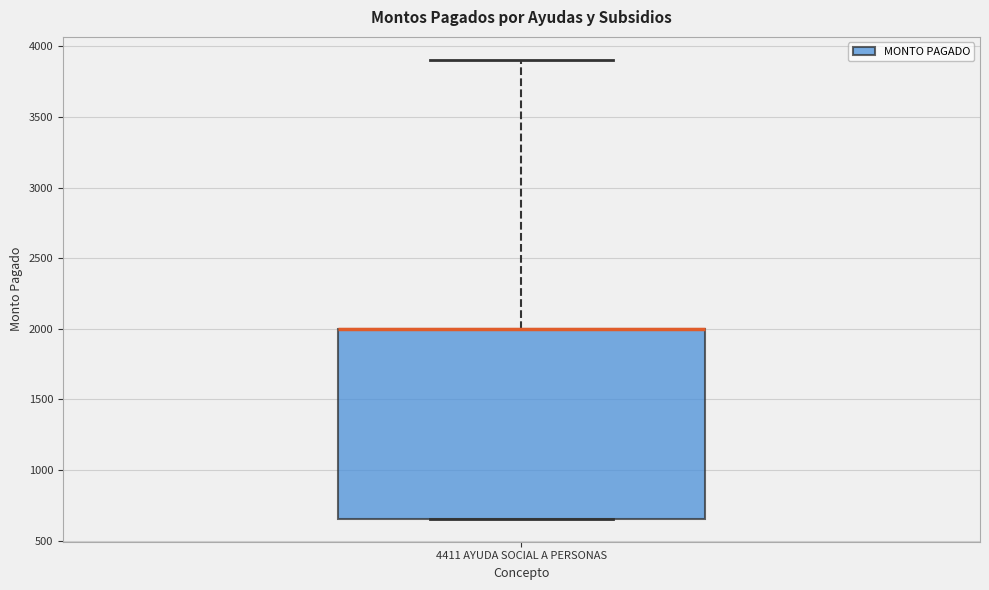

Transcribe this box plot: give where the median line is, the range the box spans, and where the two whiskers end, as read against the y-axis. The values are not printed on the chart, so give them approximately, as read against the axis.

median 2000 (drawn on the box's upper edge), box 650 to 2000, whiskers 650 to 3900